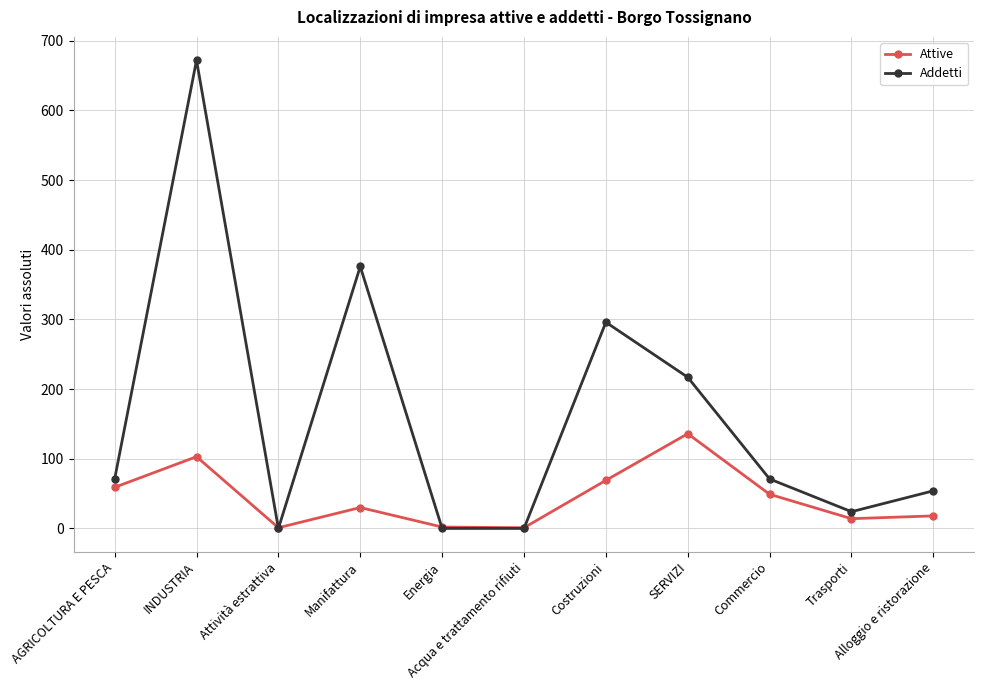

Is the value of Addetti at Energia greater than the value of Attive at Costruzioni?

No